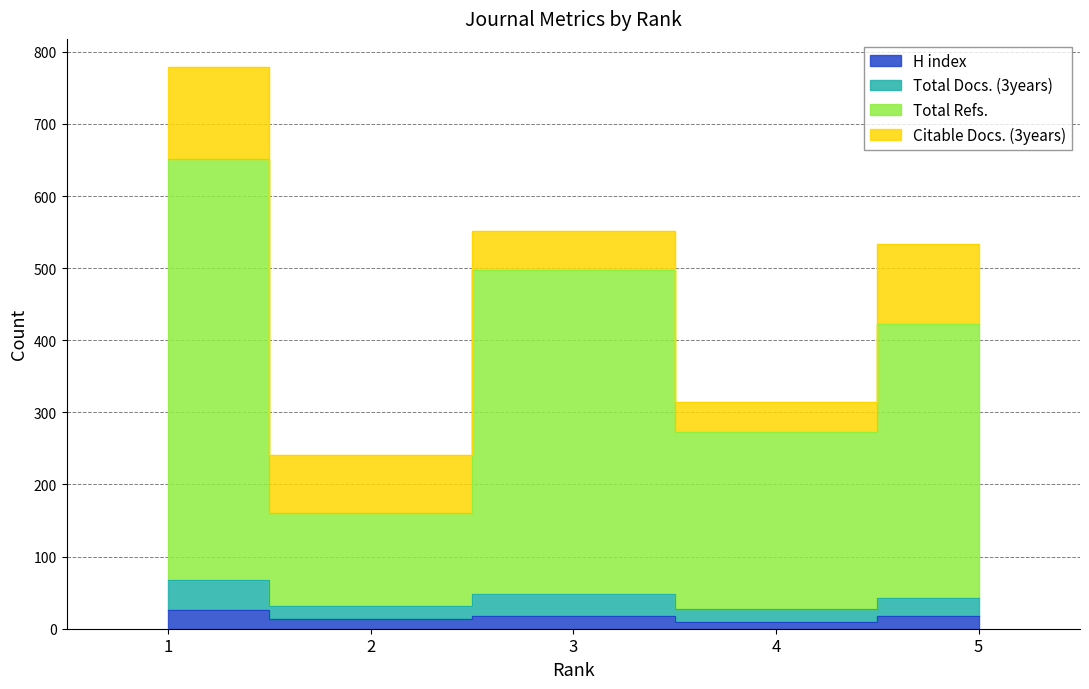

What is the sum of all Total Docs. (3years) values?

217